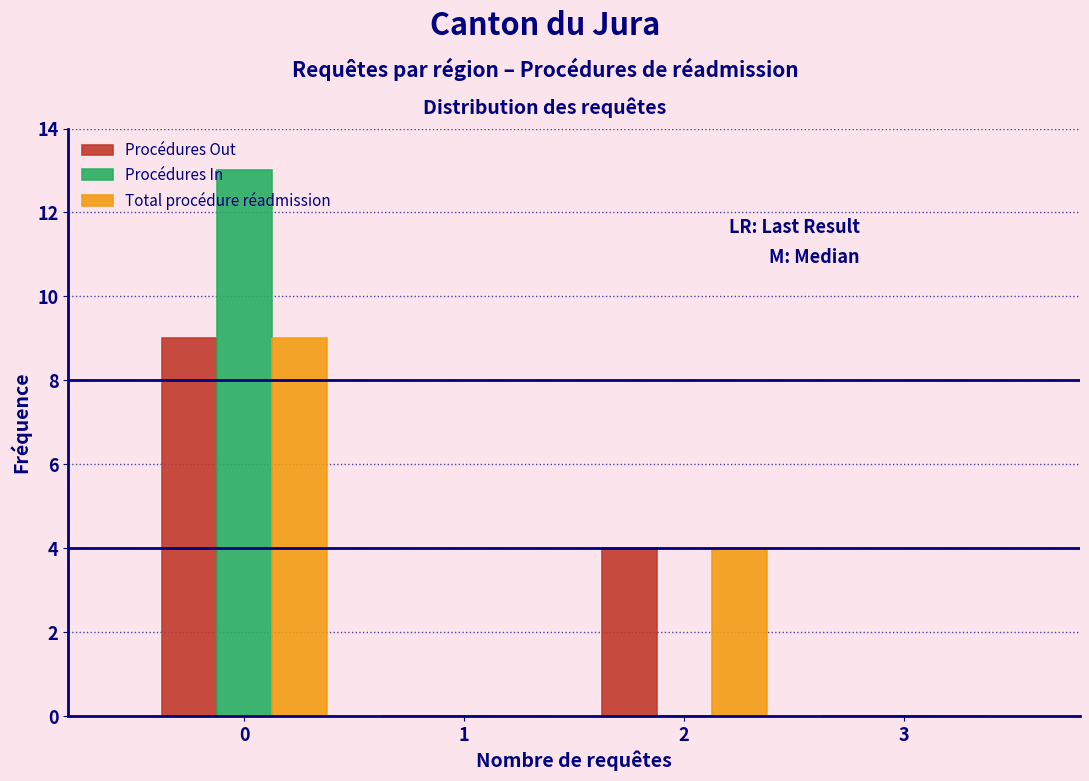

What is the sum of all Procédures In values?

13